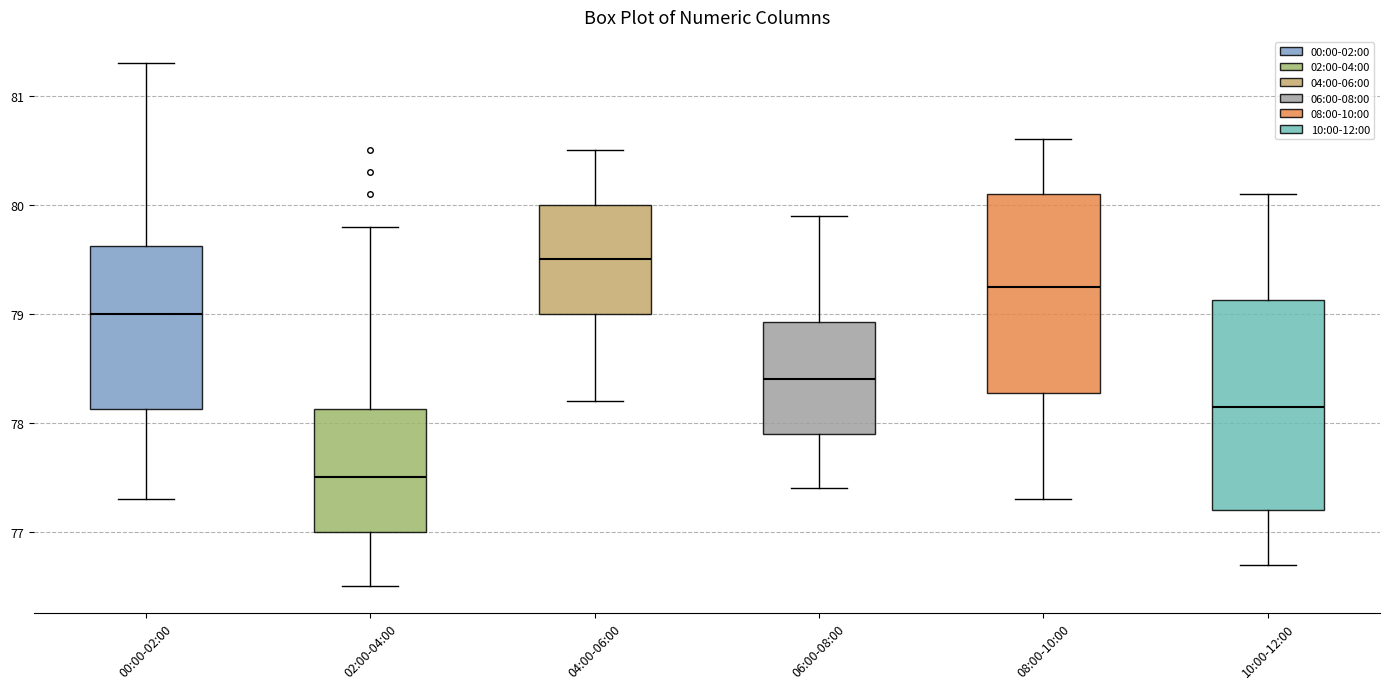

Where is the upper edge of the box for 00:00-02:00 on the y-axis? The values are not printed on the chart, so give them approximately, as read against the axis.

79.6